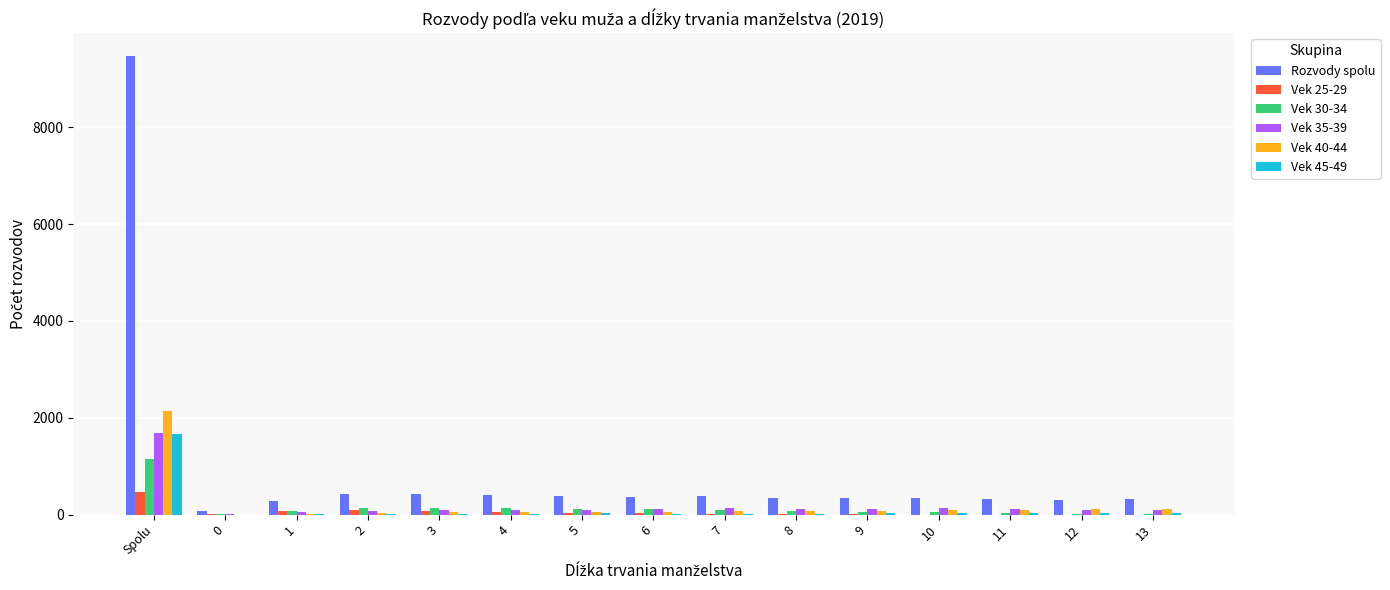

What is the greatest value displayed?

9466